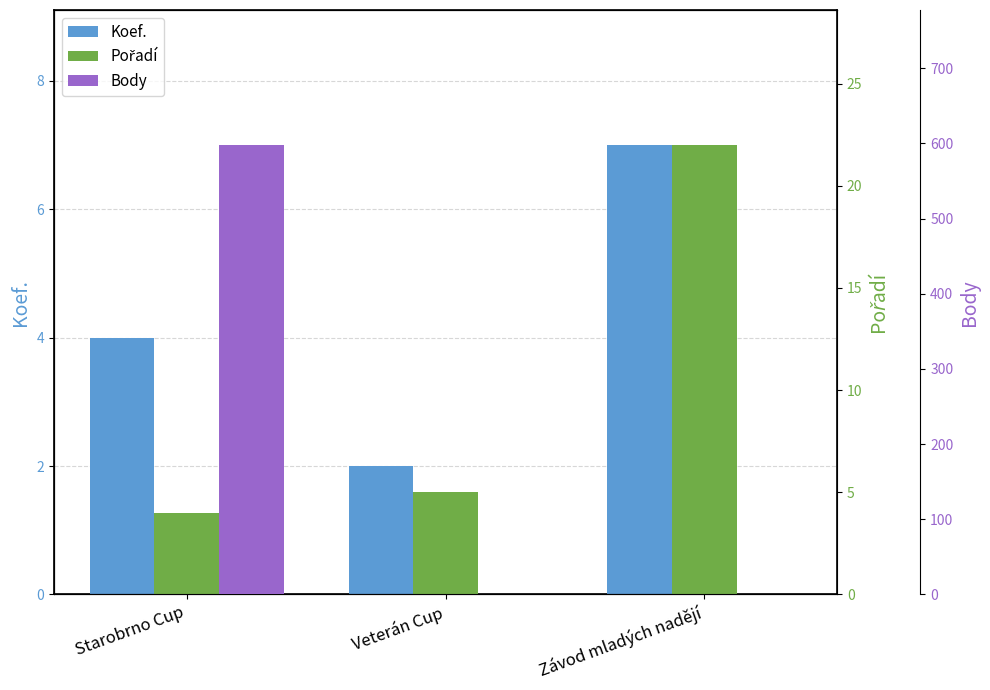

What is the average value of the Body series?

199